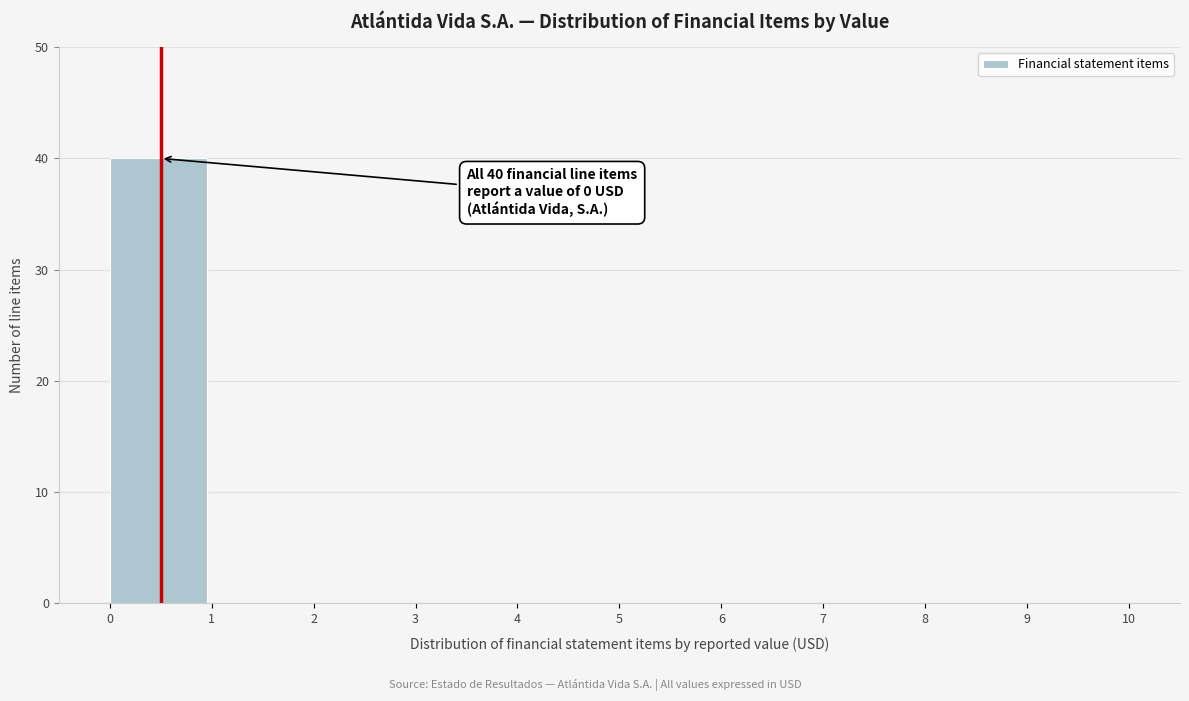

Reading right to left, list all the values displayed in this chart.

9=0	8=0	7=0	6=0	5=0	4=0	3=0	2=0	1=0	0=40